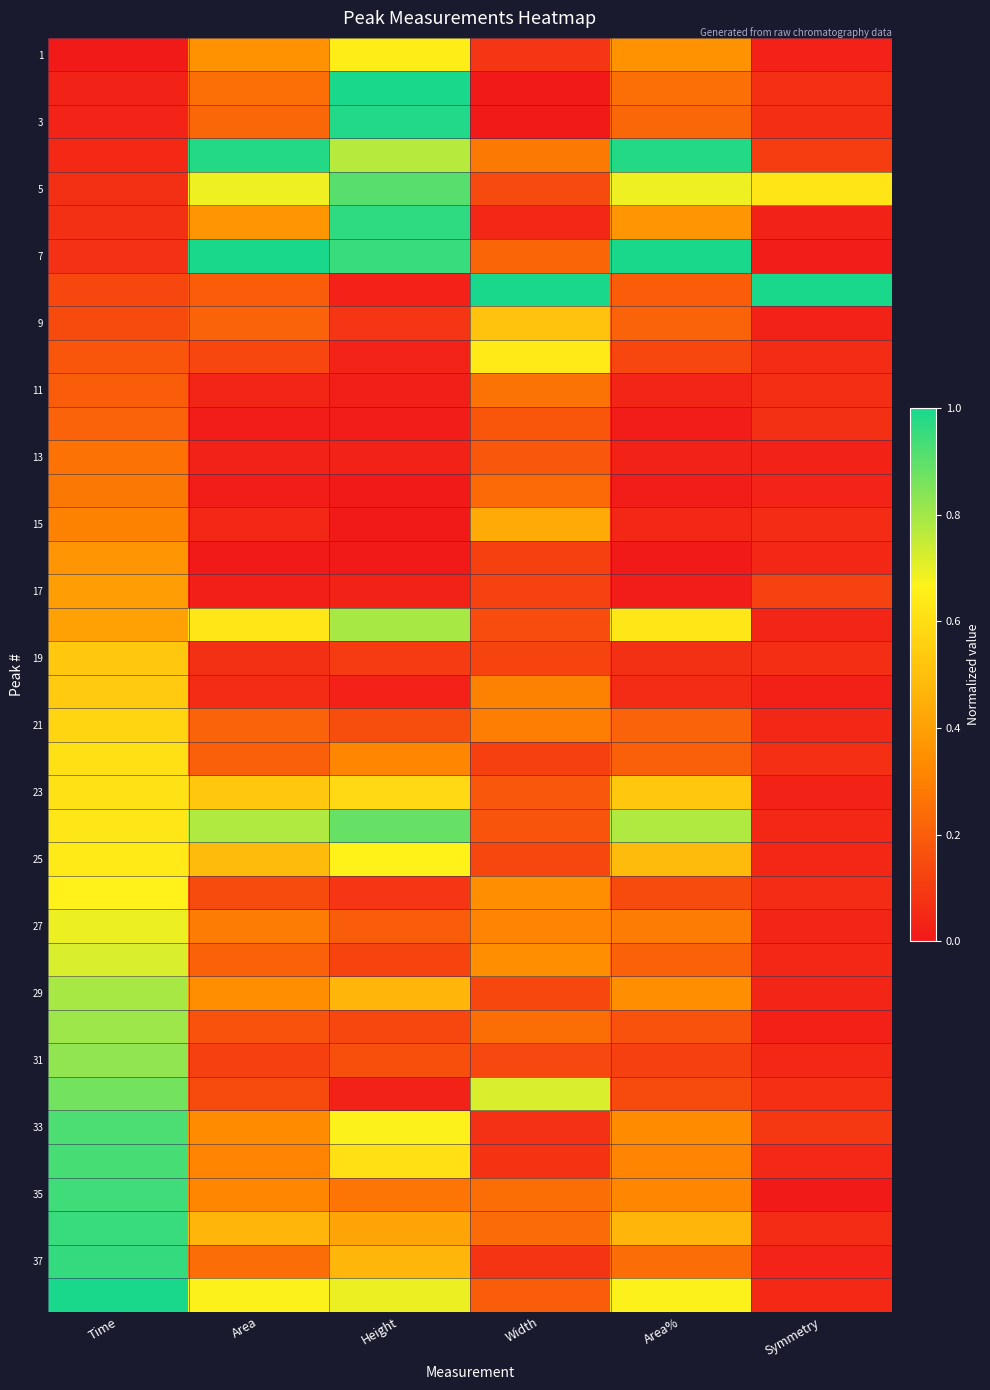

Count the number of data series in this chart.

38